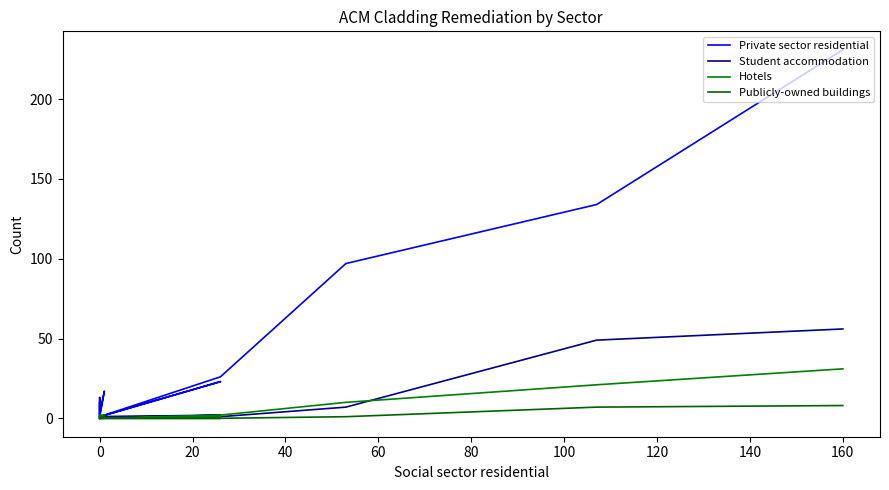

Which series has the largest total across all categories?

Private sector residential